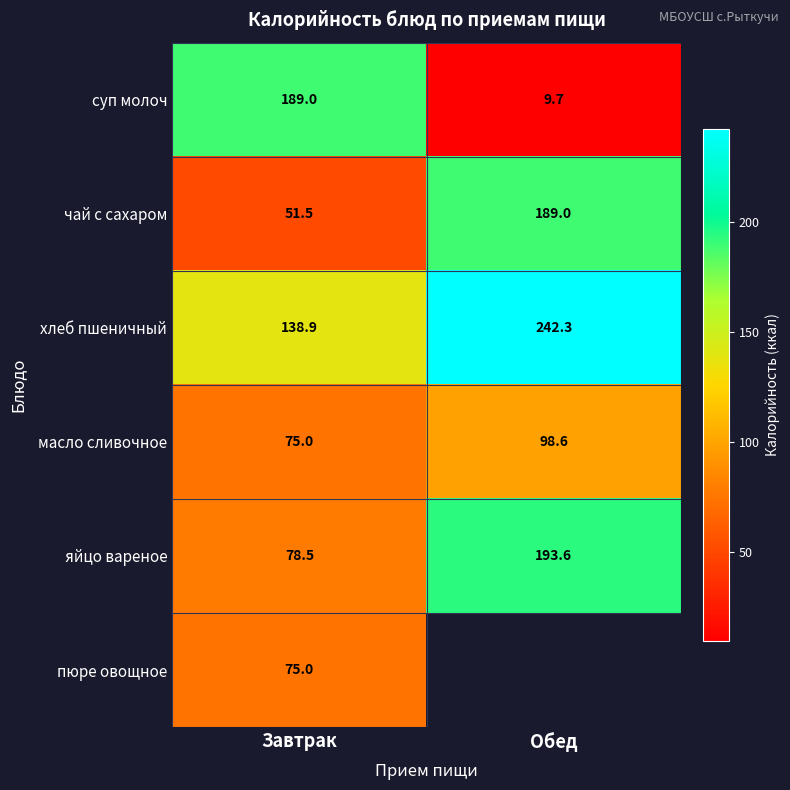

Rank the categories by хлеб пшеничный value from lowest to highest.

Завтрак, Обед